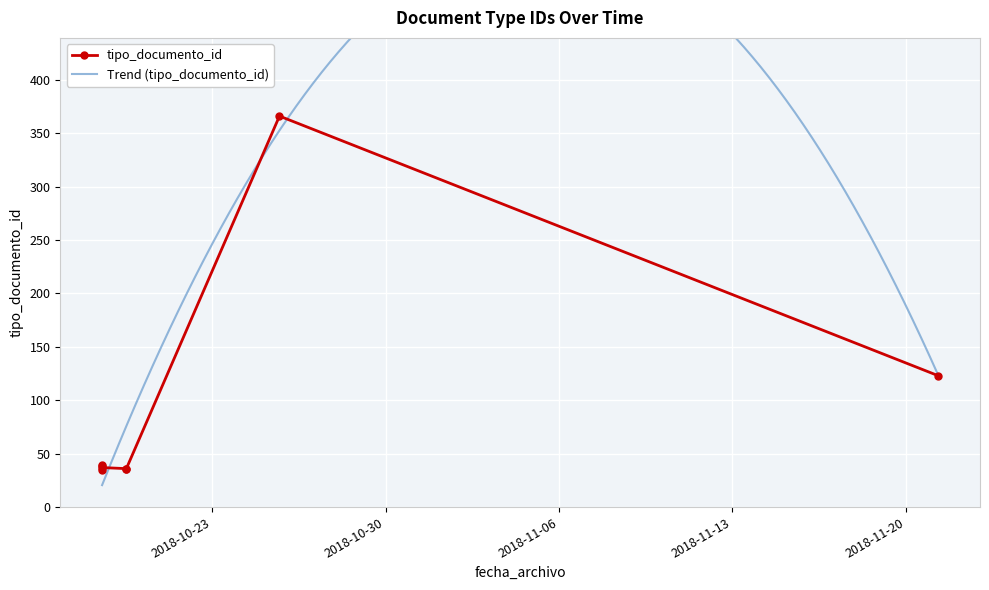

Where does the data first go above 38?

2018-10-25 17:16:19